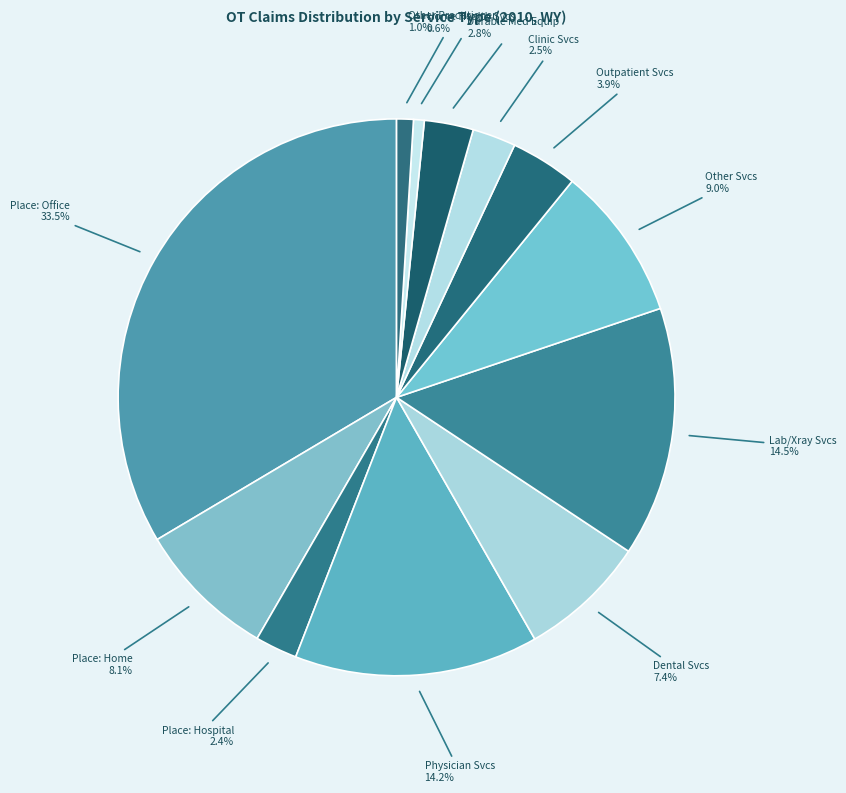

Approximately how many times larger is the value at Lab/Xray Svcs compared to Outpatient Svcs?

3.7